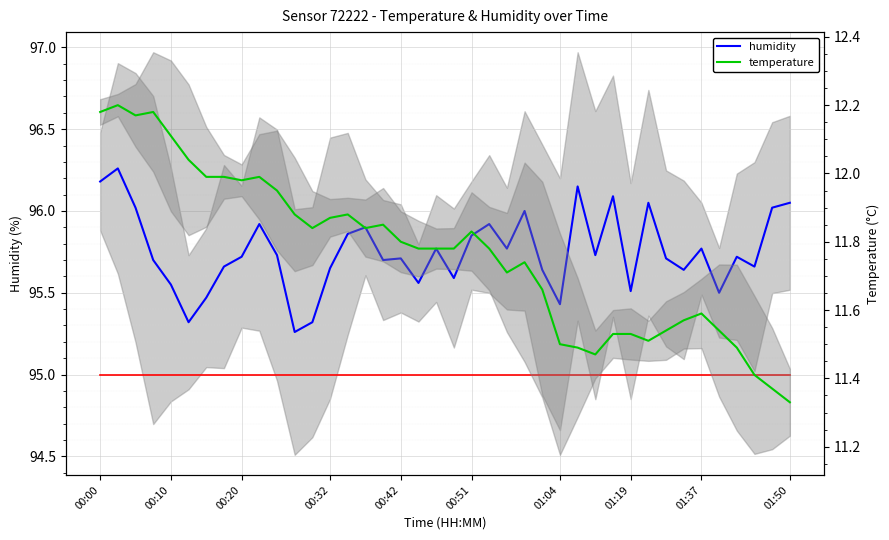

True or false: reference_low and temperature intersect in this chart.

False